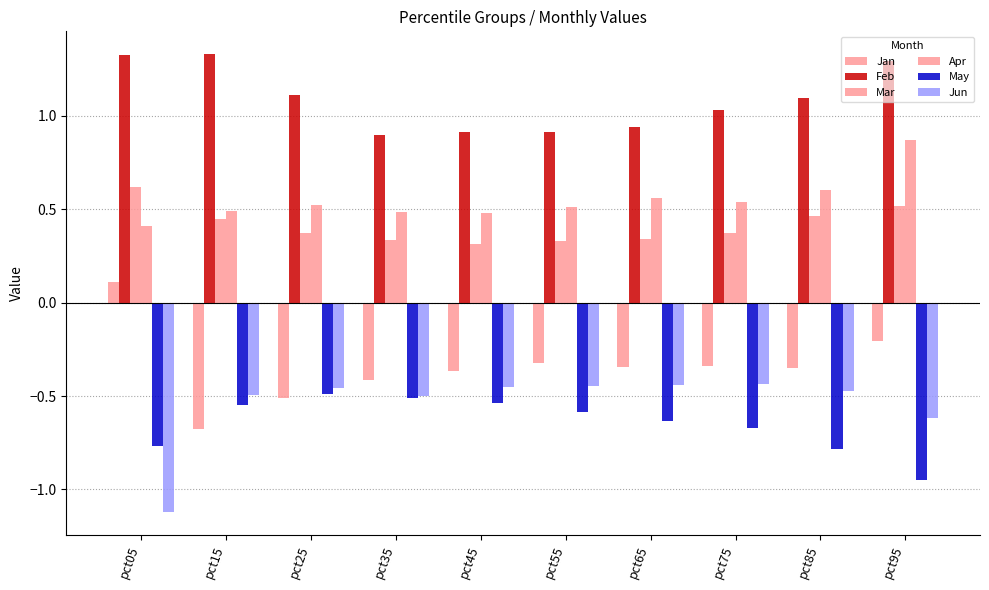

How many data points does each series have?

10